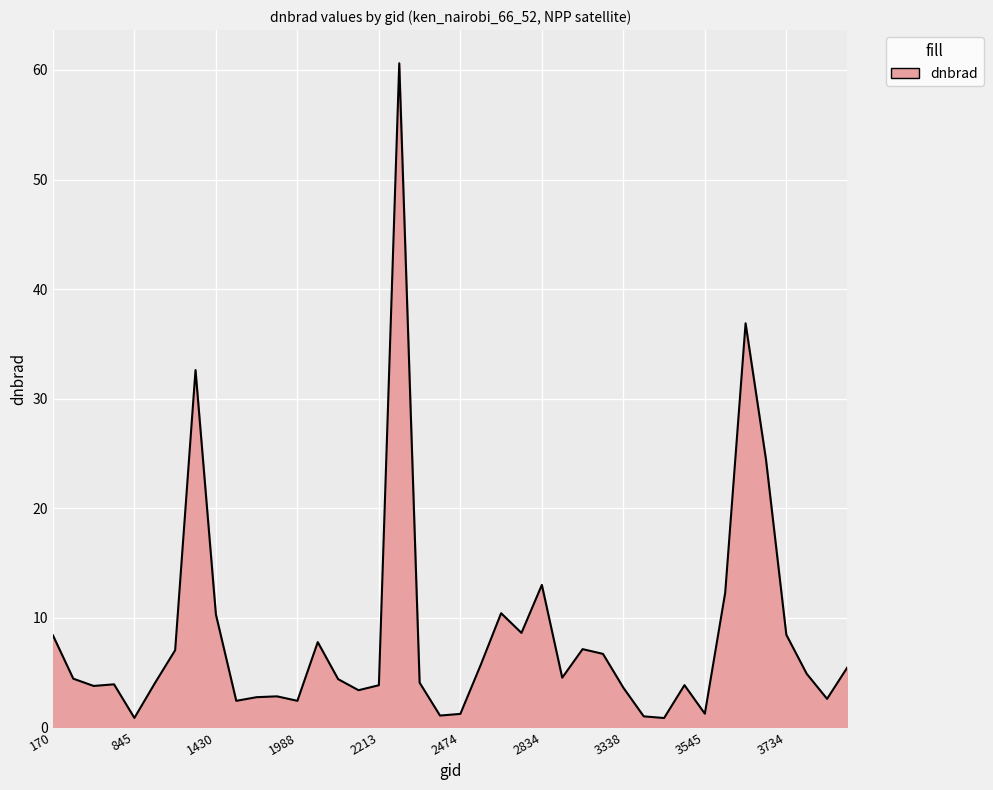

What is the greatest value displayed?

60.6